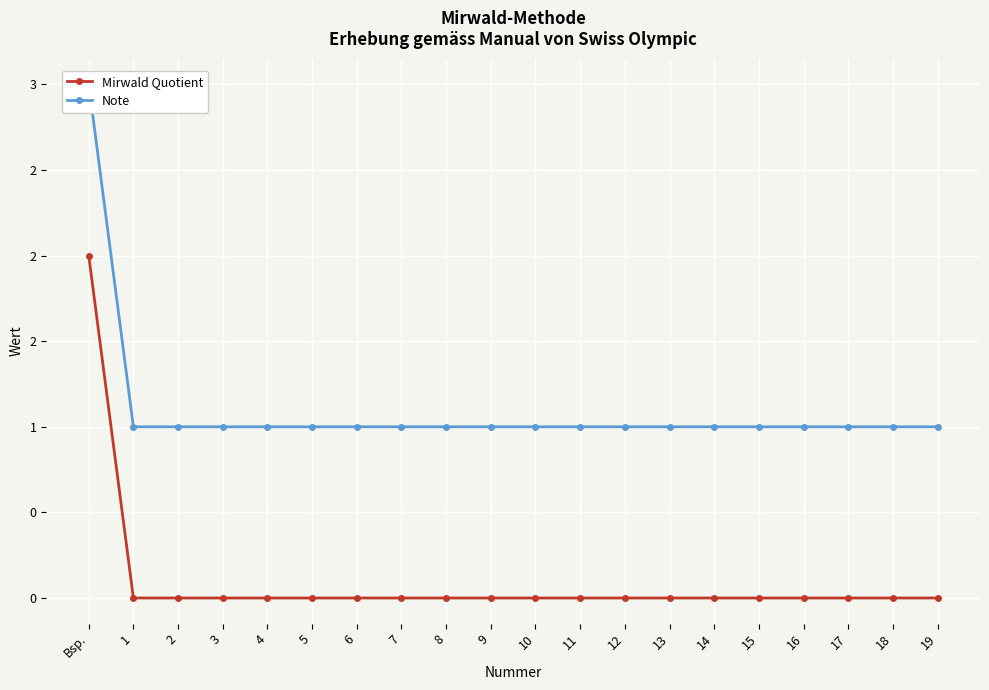

What are all the series names shown in the legend?

Mirwald Quotient, Note